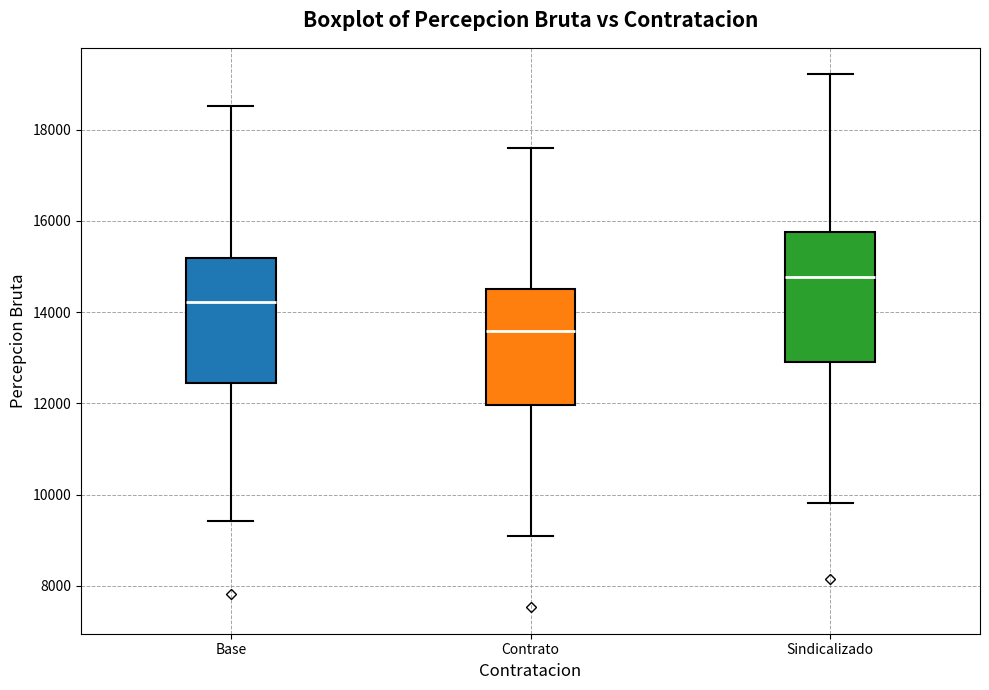

Reading left to right, read every box against the y-axis: the position of its median line, the range the box covers, and the ends of its whiskers. The values are not printed on the chart, so give them approximately, as read against the axis.

Base: median 14200, box 12400 to 15200, whiskers 9400 to 18600
Contrato: median 13600, box 12000 to 14400, whiskers 9000 to 17600
Sindicalizado: median 14800, box 13000 to 15800, whiskers 9800 to 19200